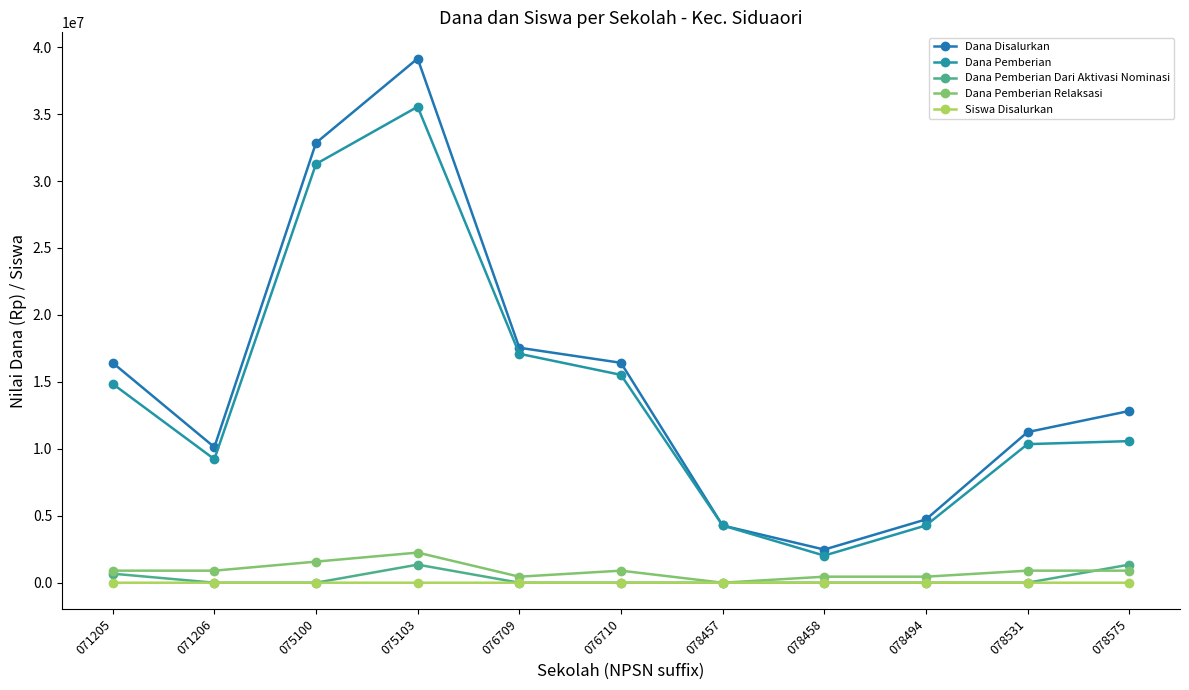

What is the average value of the Dana Pemberian Dari Aktivasi Nominasi series?

306818